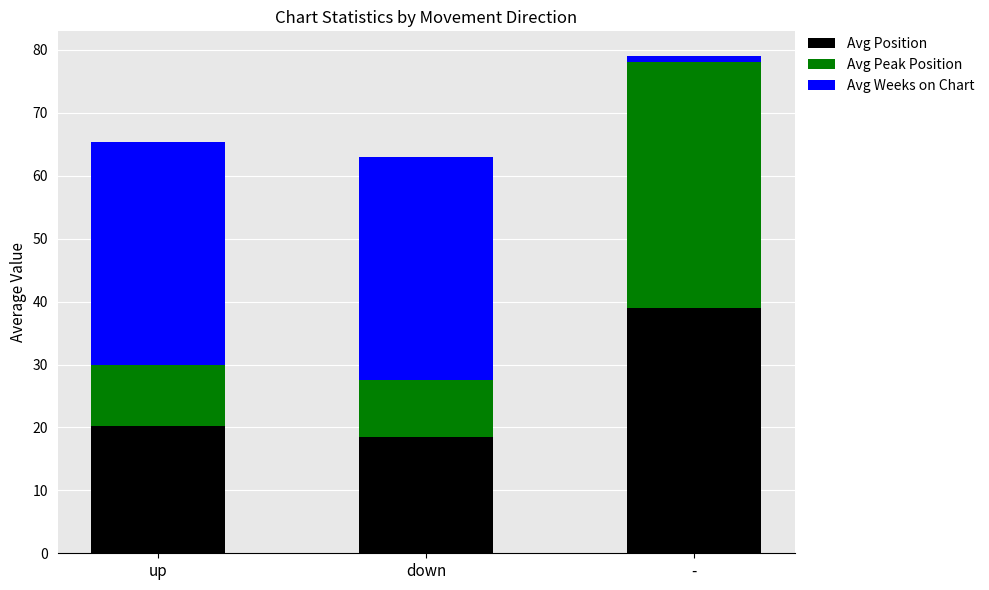

Which category has the highest value in the Avg Position series?

-